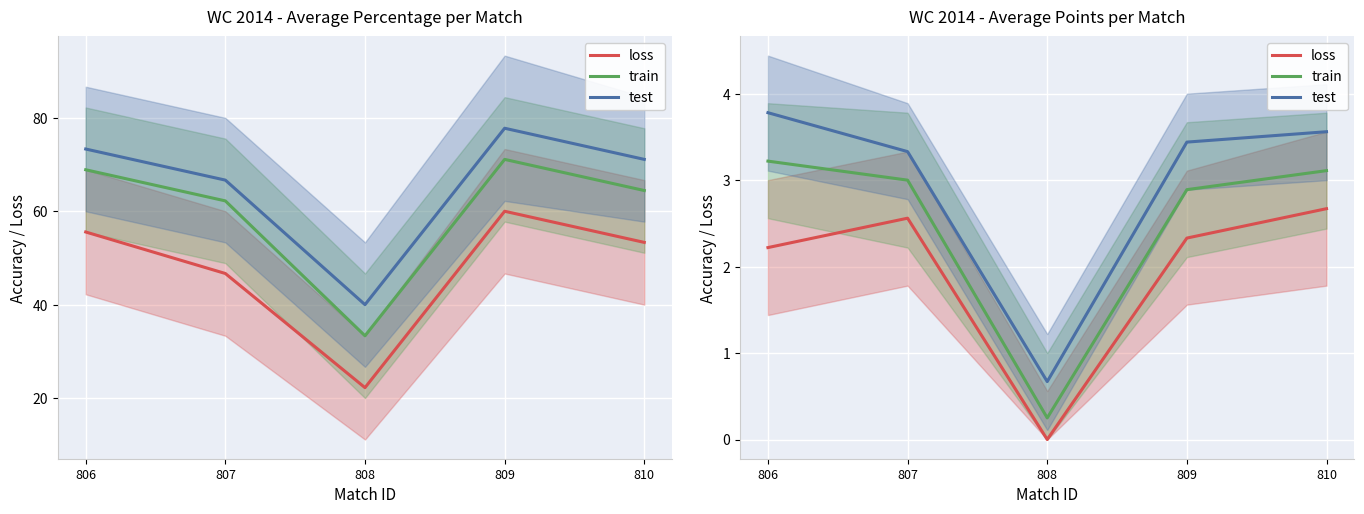

True or false: train and loss cross at least once.

False